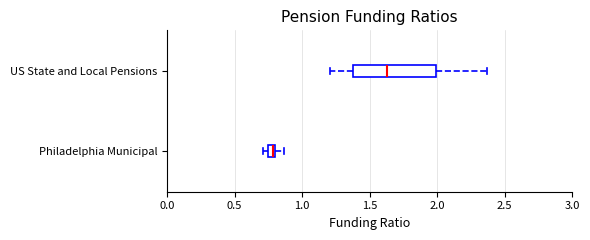

Where is the left edge of the box for Philadelphia Municipal on the x-axis? The values are not printed on the chart, so give them approximately, as read against the axis.

0.75